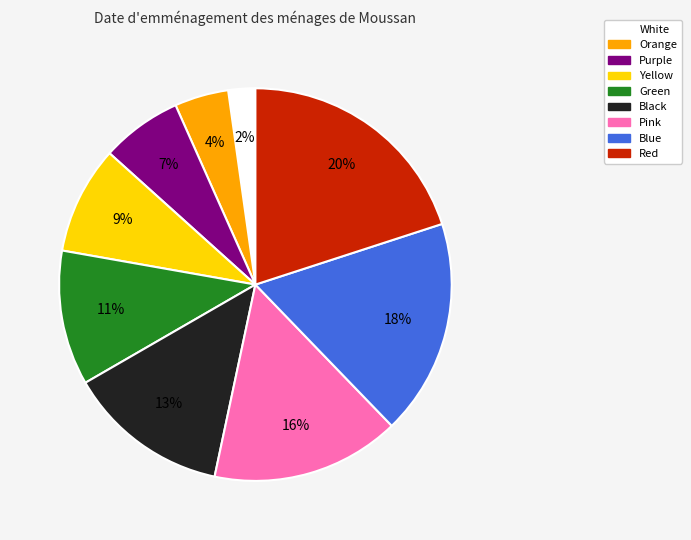

The Black slice represents 1% of the pie. True or false?

False